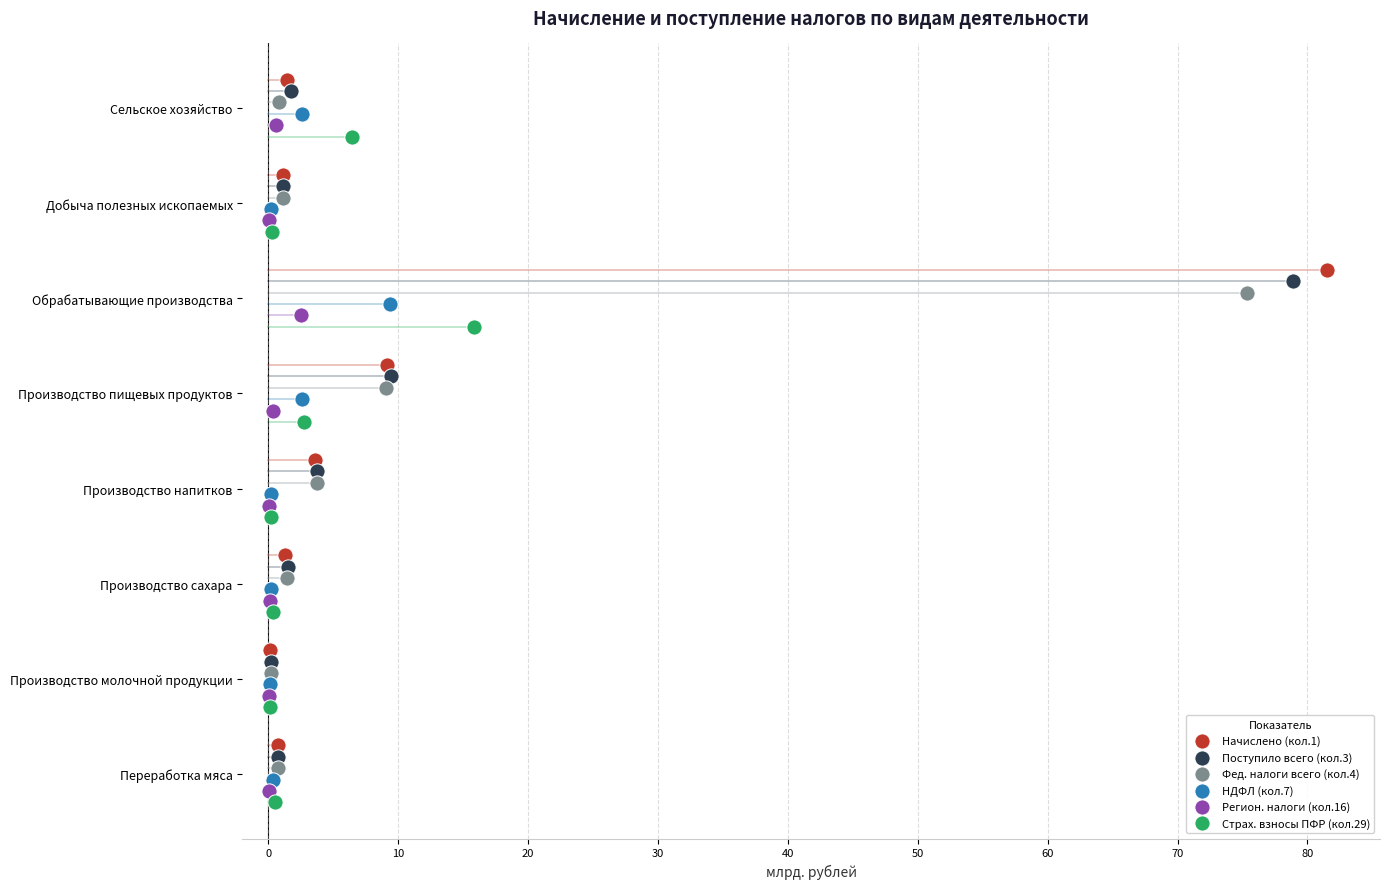

What are all the series names shown in the legend?

Начислено (кол.1), Поступило всего (кол.3), Фед. налоги всего (кол.4), НДФЛ (кол.7), Регион. налоги (кол.16), Страх. взносы ПФР (кол.29)